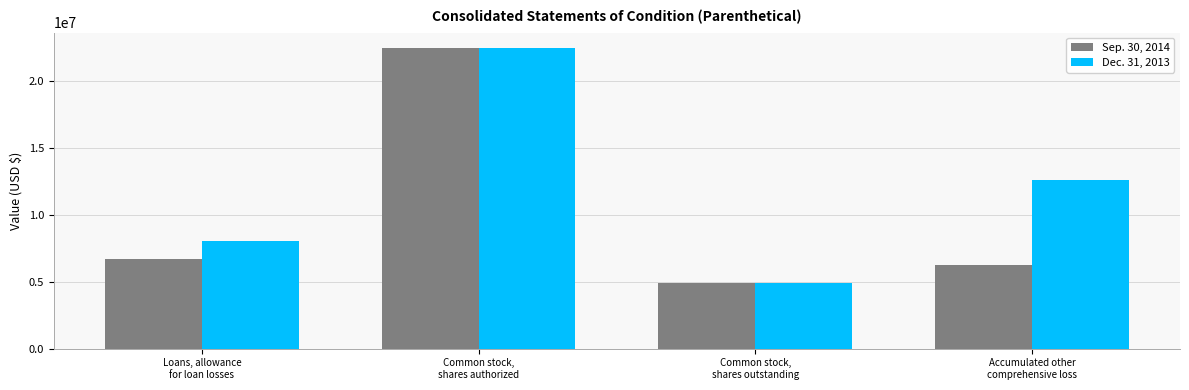

What is the spread (max minus min) of values at Common stock,
shares outstanding?

7500